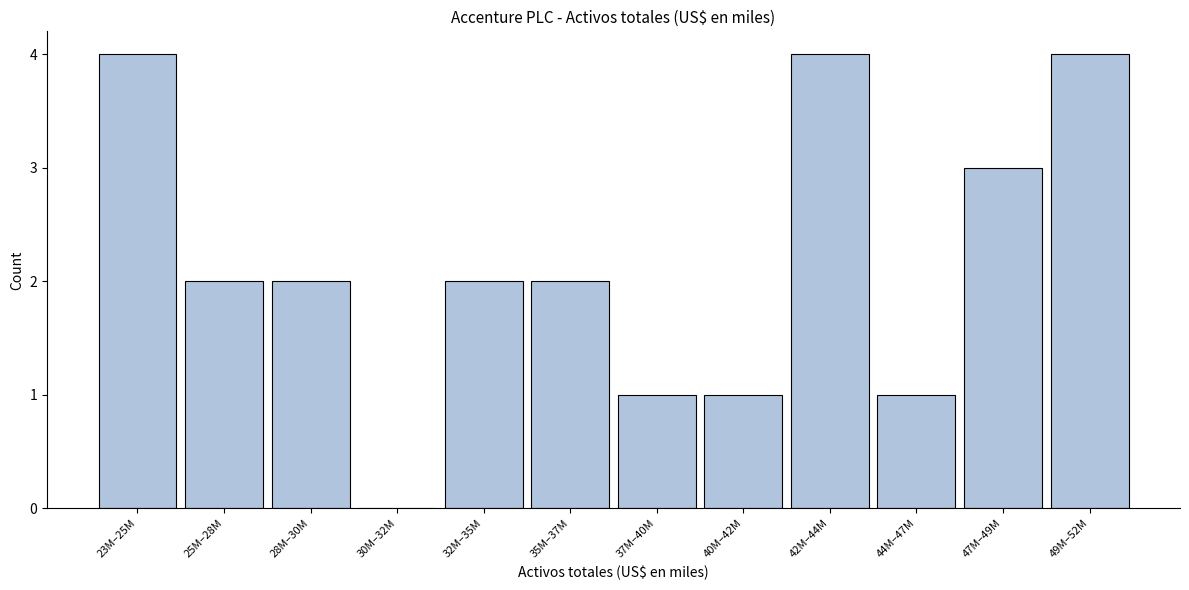

Reading left to right, list all the values displayed in this chart.

23M–25M=4	25M–28M=2	28M–30M=2	30M–32M=0	32M–35M=2	35M–37M=2	37M–40M=1	40M–42M=1	42M–44M=4	44M–47M=1	47M–49M=3	49M–52M=4